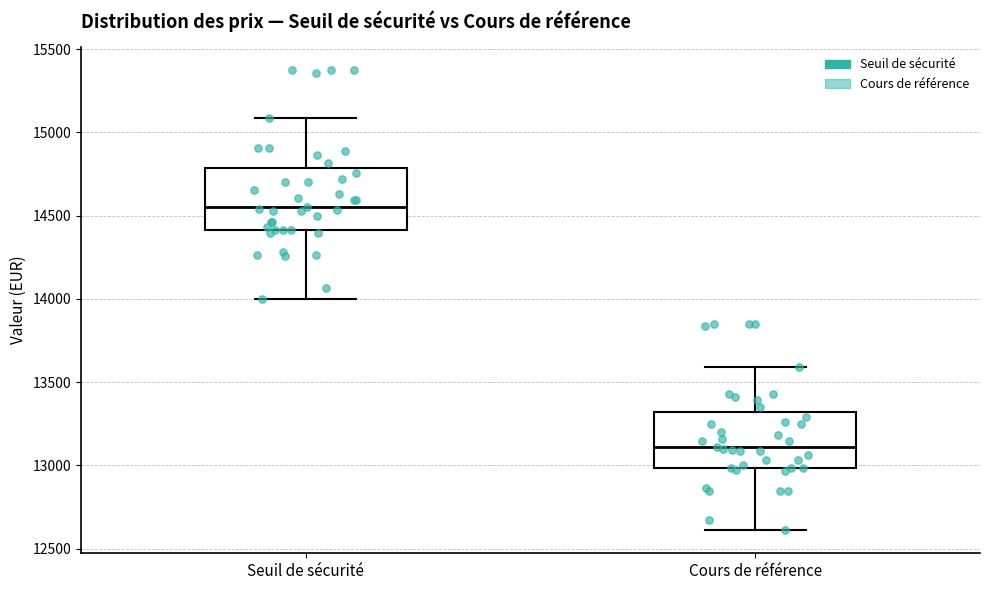

Reading left to right, transcribe this box plot: for each box, give where its median line is, the range the box spans, and where its two whiskers end, as read against the y-axis. The values are not printed on the chart, so give them approximately, as read against the axis.

Seuil de sécurité: median 14550, box 14400 to 14800, whiskers 14000 to 15100
Cours de référence: median 13100, box 13000 to 13300, whiskers 12600 to 13600